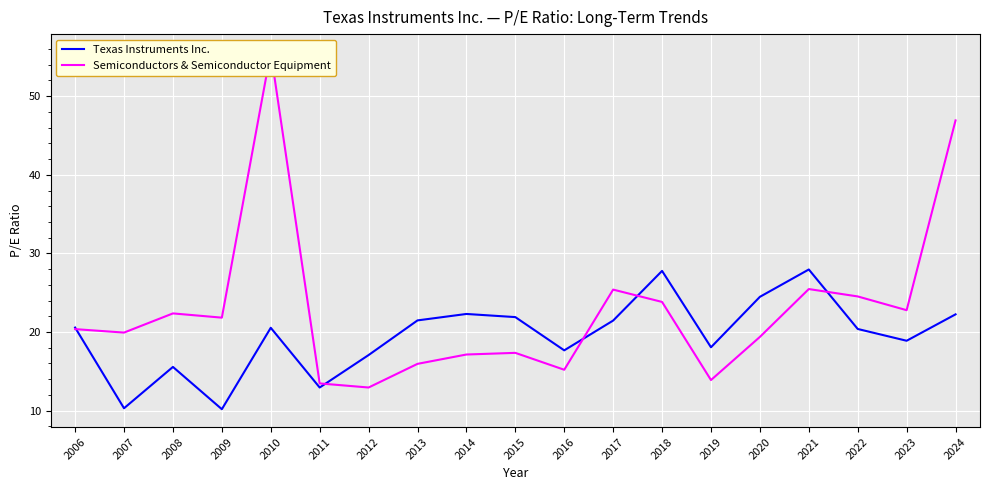

What is the value of the Semiconductors & Semiconductor Equipment point at the 9th from the left?

17.1